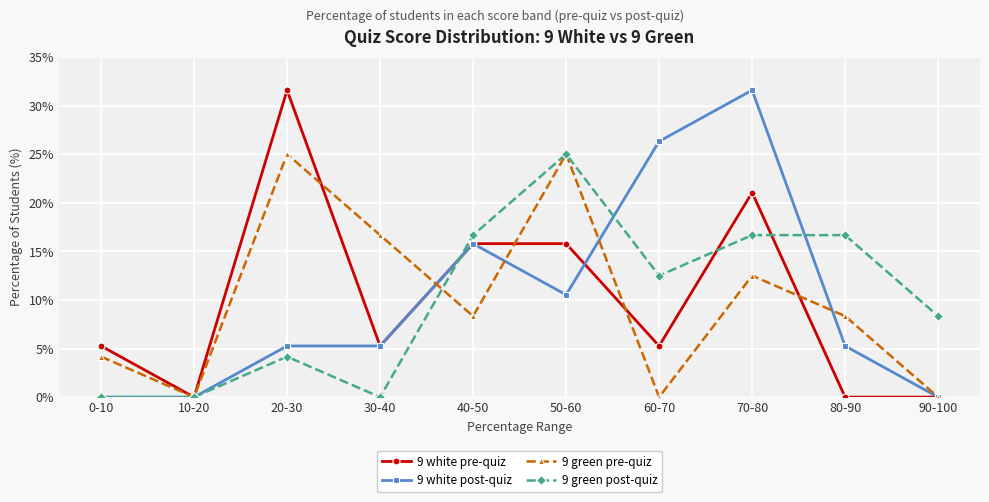

What is the highest value of the 9 white pre-quiz series?

31.6